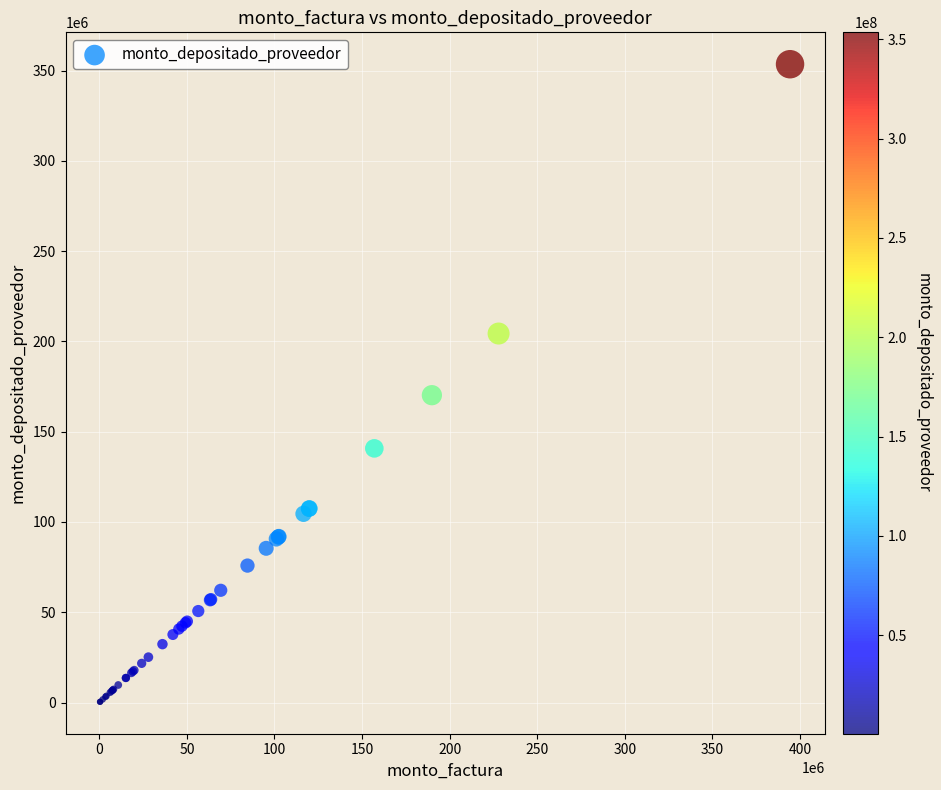

What Y value in the scatter plot is closest to 176943969?

170212234